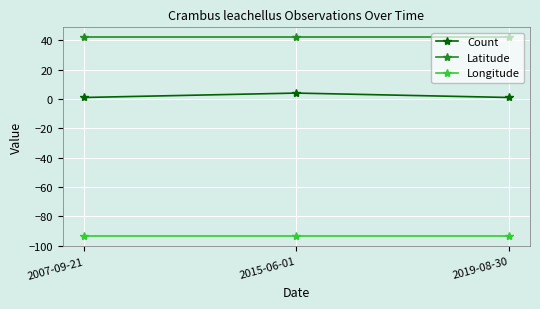

What is the label of the 2nd point from the right?

2015-06-01